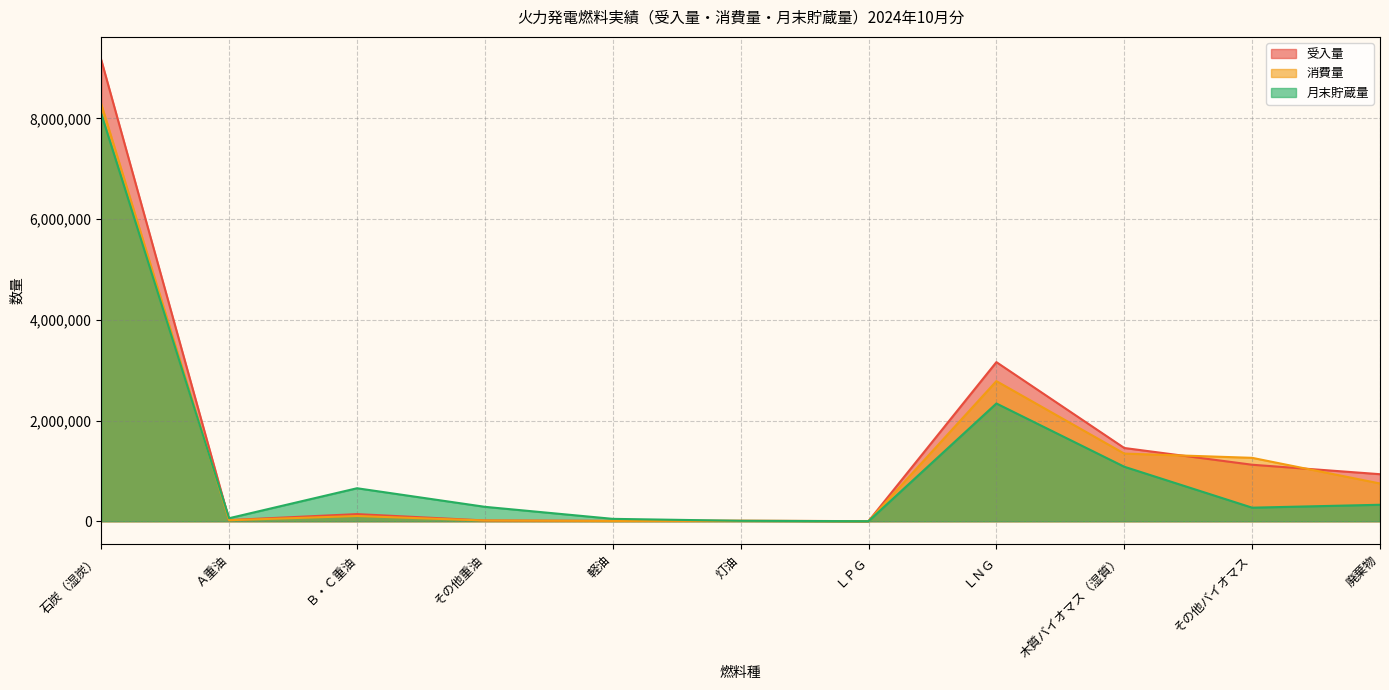

The 消費量 series shows 103856.8 at Ｂ・Ｃ重油. True or false?

True